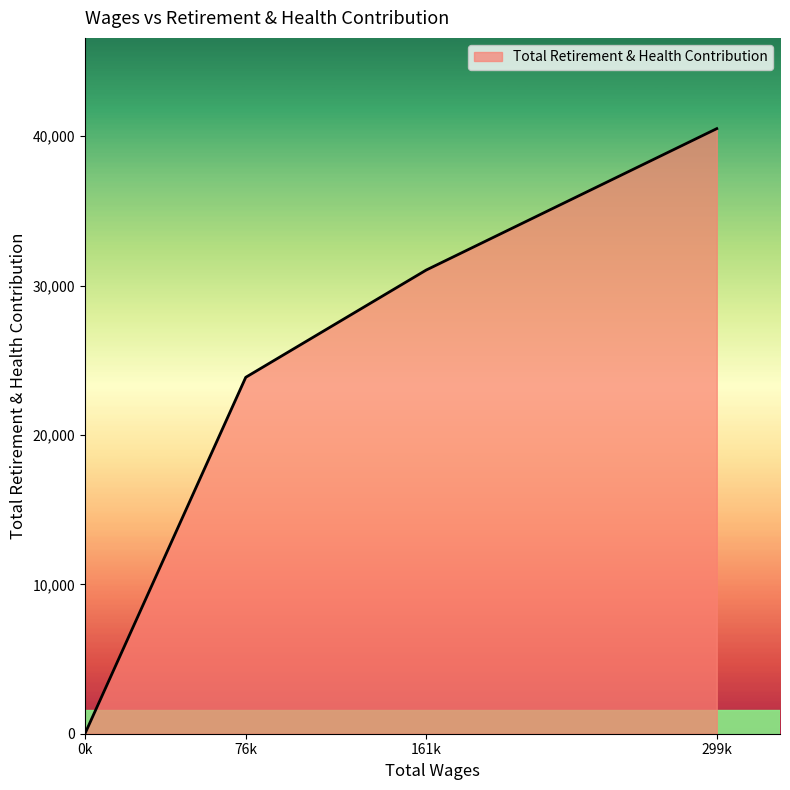

List the labels in order of value, smallest first.

0k, 76k, 161k, 299k